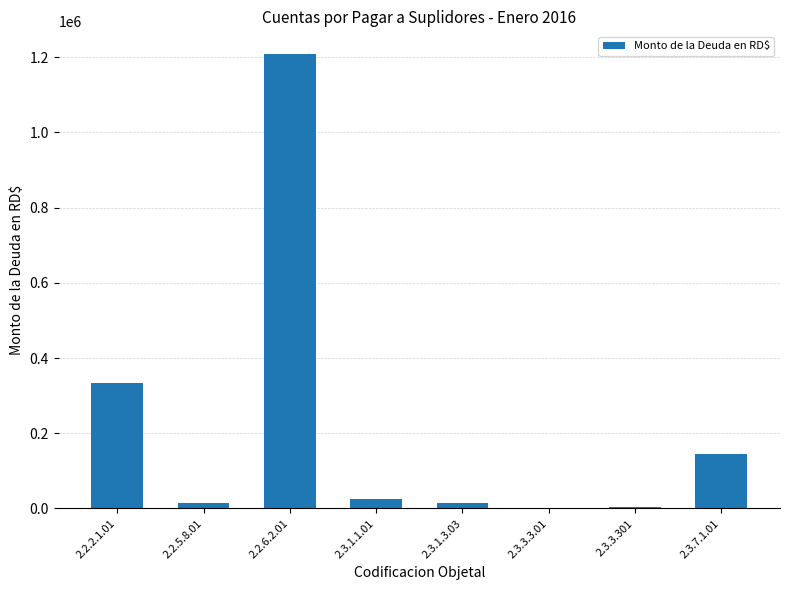

Where is the data nearest to the value 604590?

2.2.2.1.01